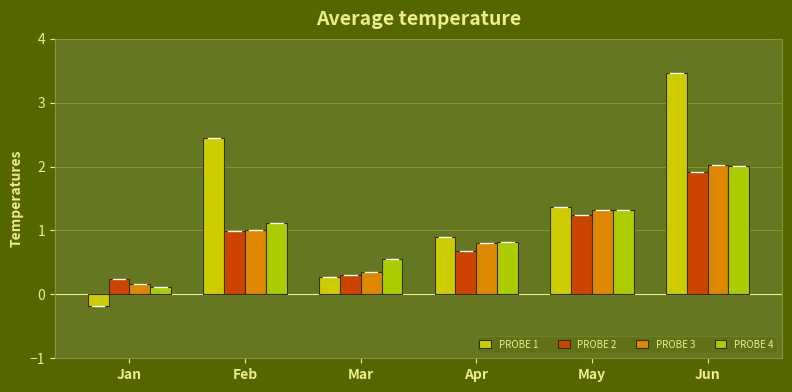

How many series are shown in this chart?

4